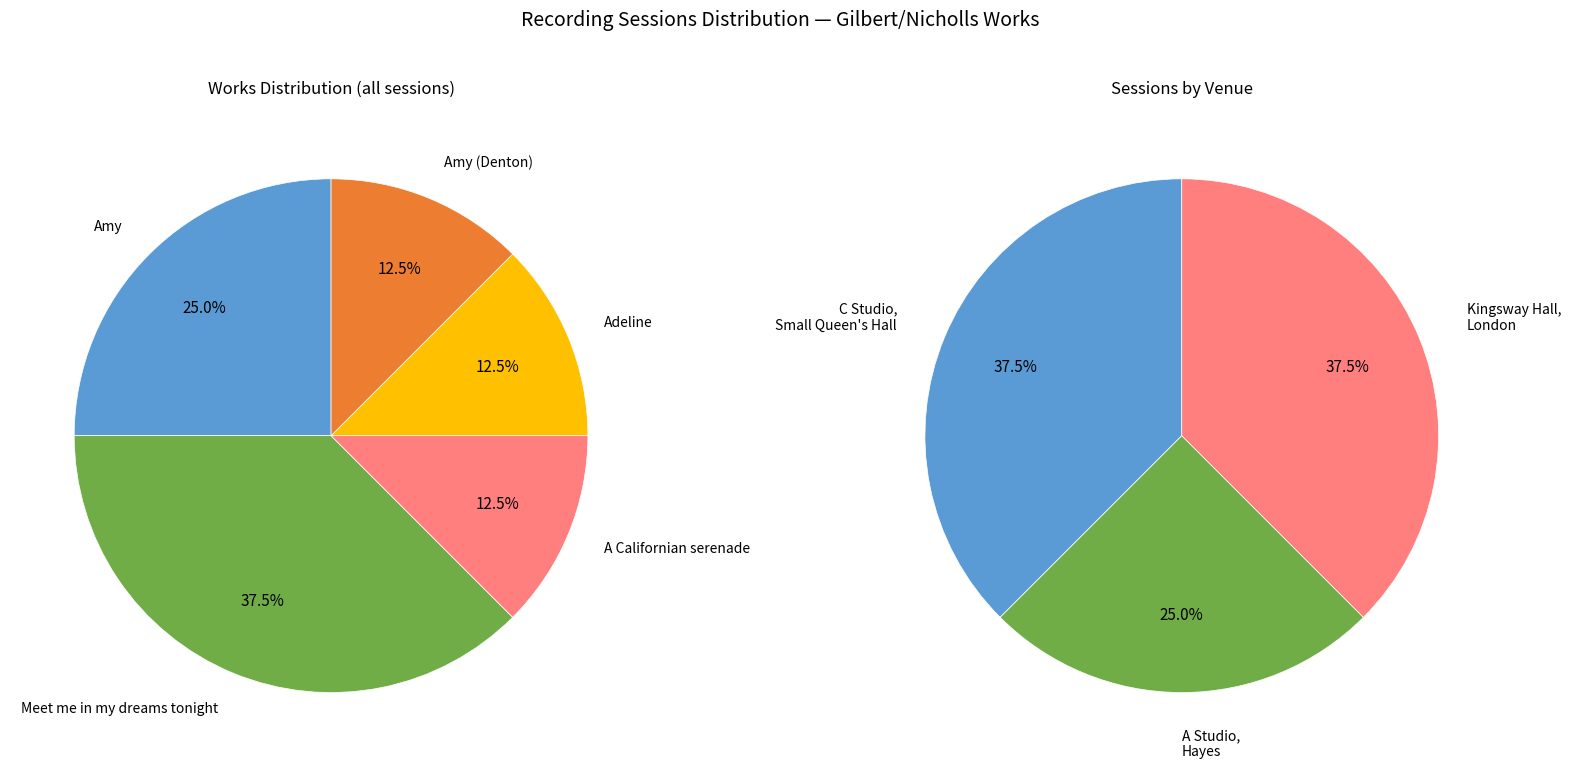

To the nearest percent, what is the combined percentage of Amy and A Californian serenade?

38%